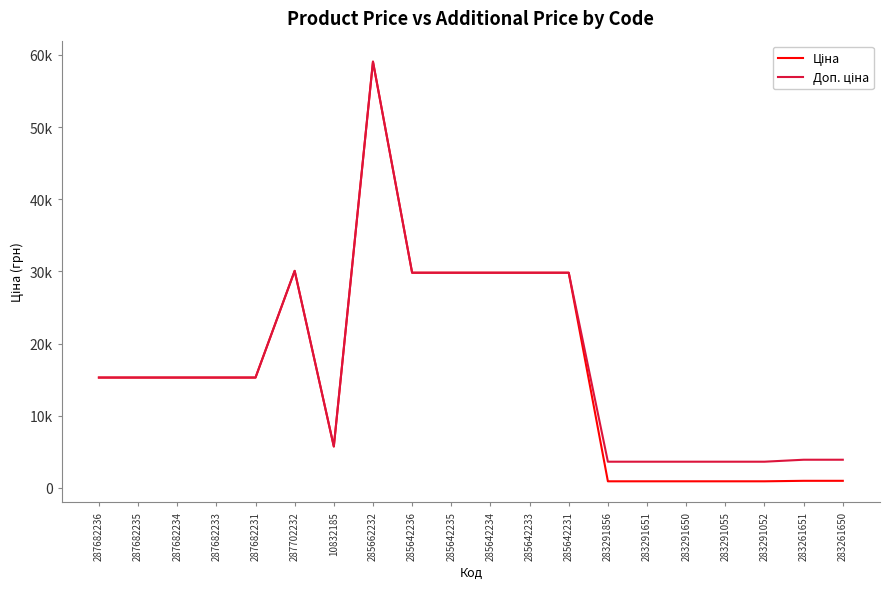

What is the difference between the Доп. ціна values at 283291651 and 287682233?

11664.6